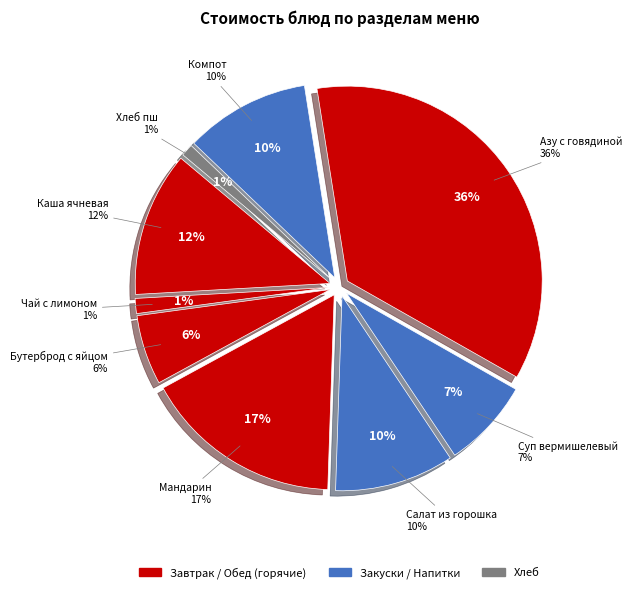

To the nearest percent, what portion does Чай с лимоном represent?

1%